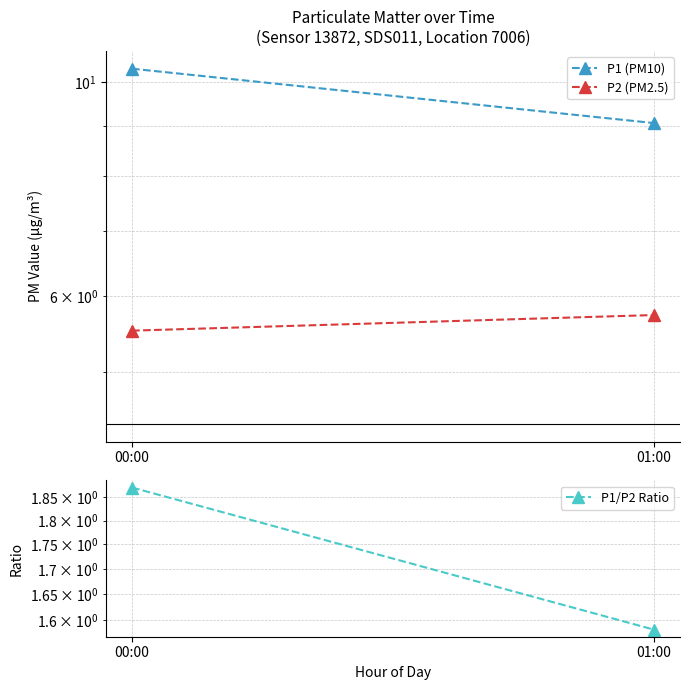

Between 01:00 and 00:00, which is larger?

00:00